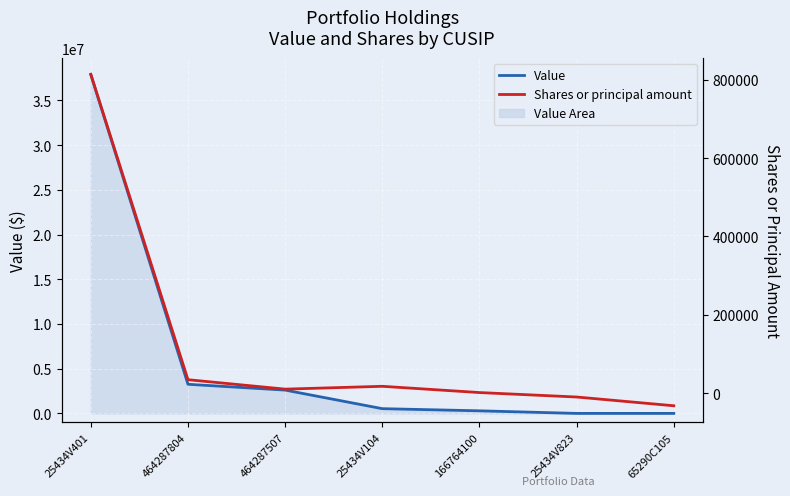

At 25434V104, list the series in order from smallest to largest.

Shares or principal amount, Value